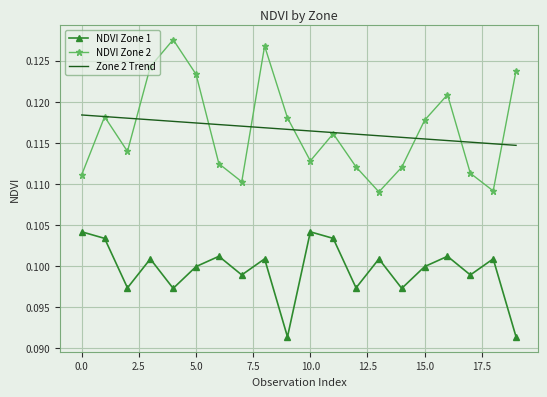

Which series has the widest spread of values?

NDVI Zone 2